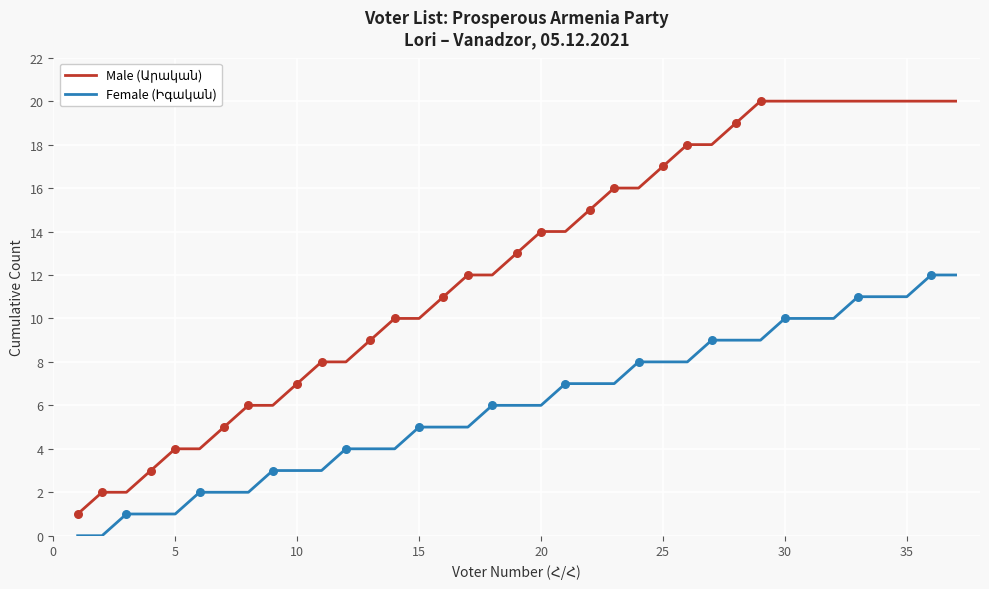

What is the maximum value shown in the chart?

20